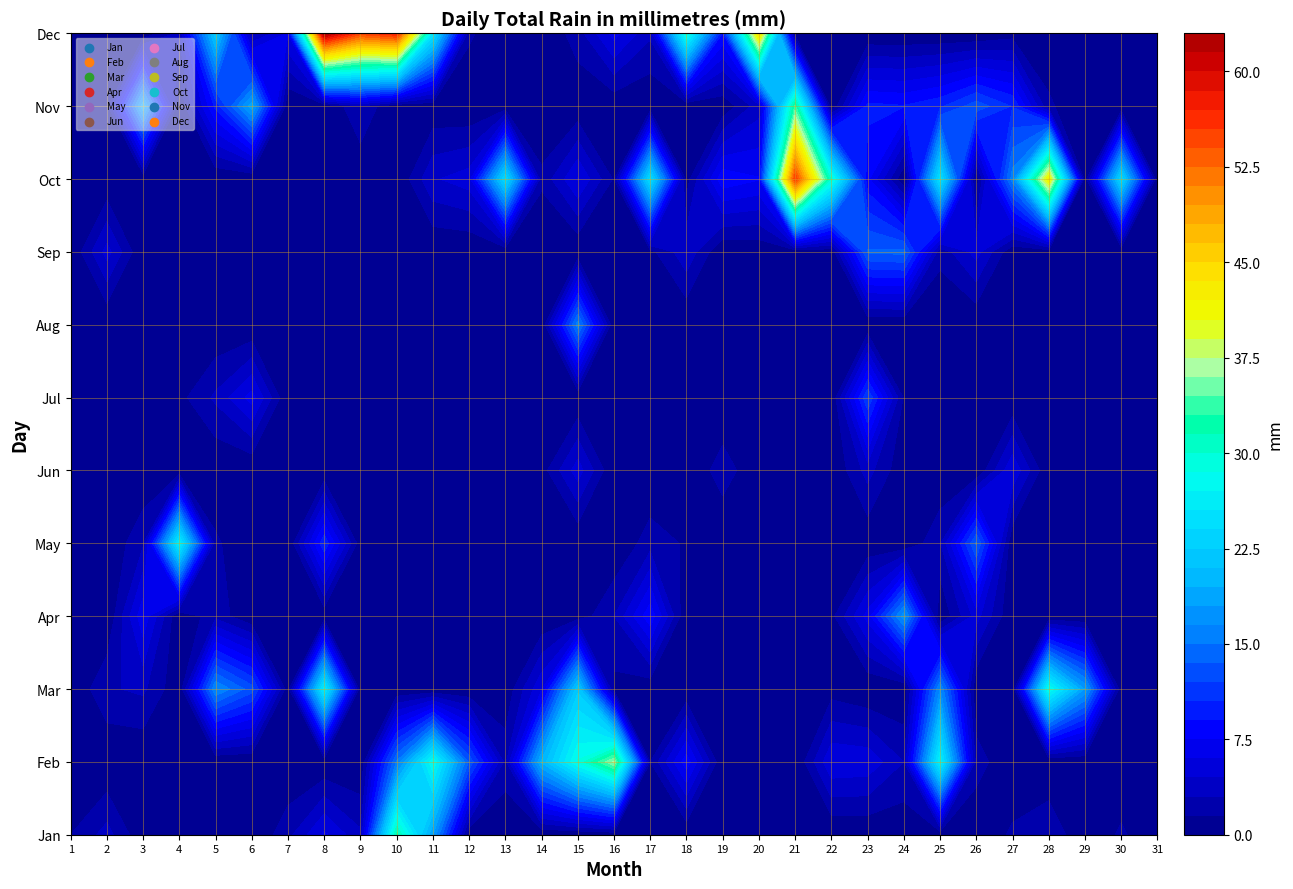

Where is Apr nearest to the value 8?

17